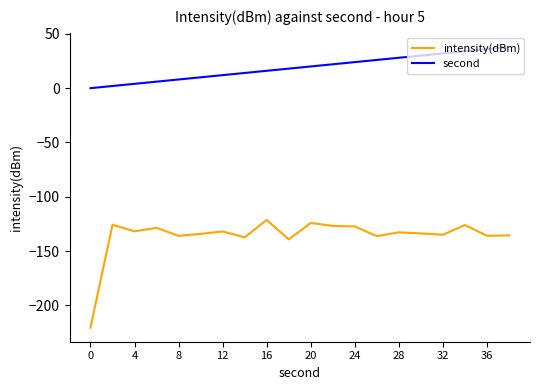

True or false: intensity(dBm) and second intersect in this chart.

False